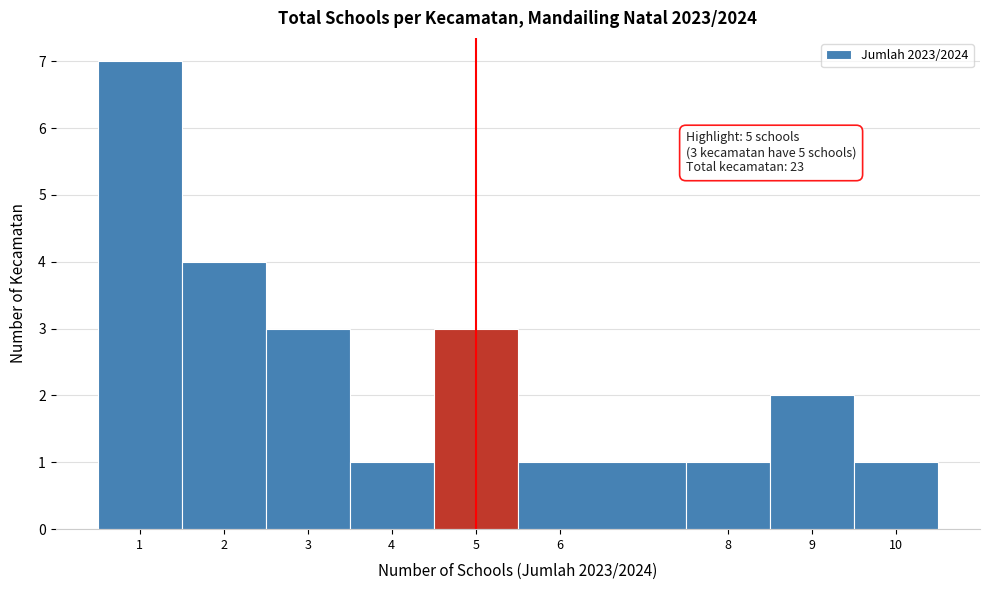

Over which range of the x-axis is the bar tallest?

0.5 to 1.5